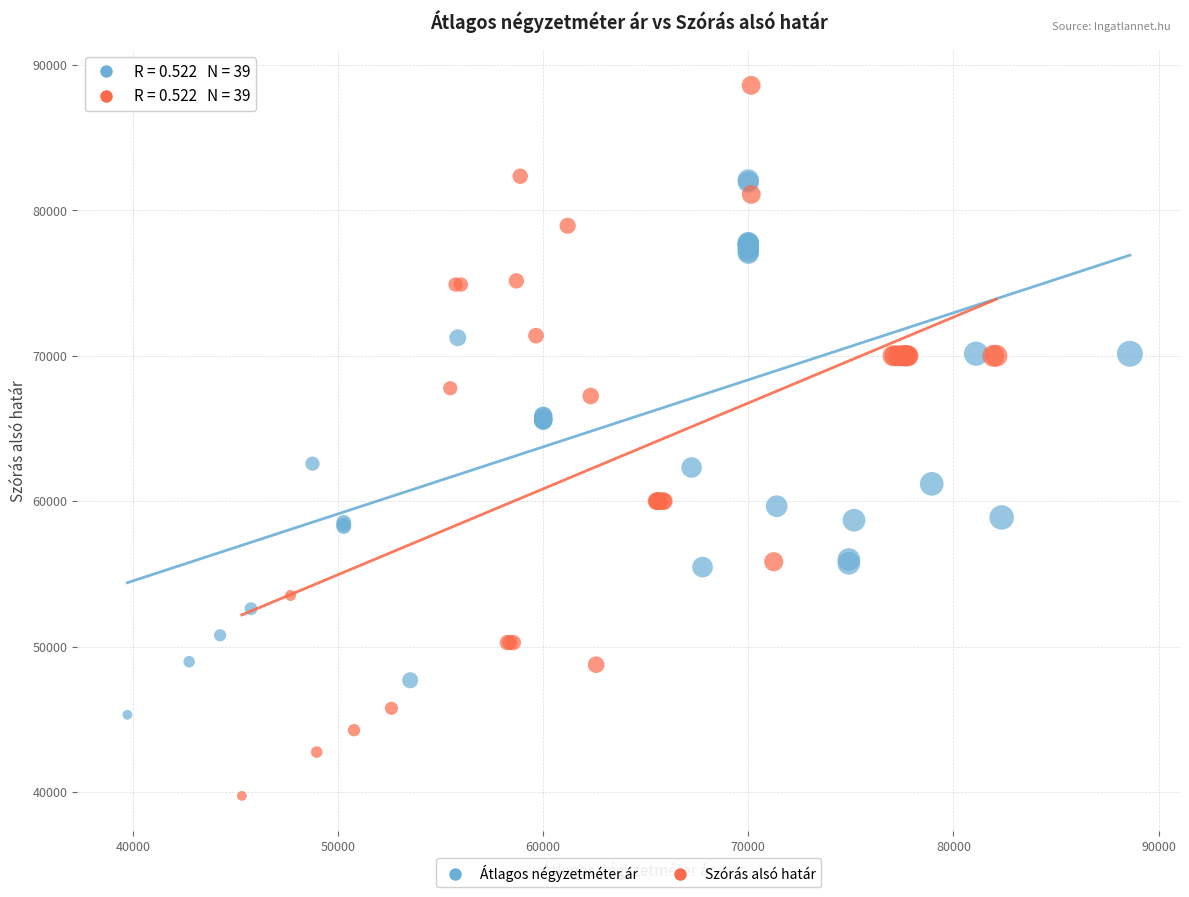

Which series has the largest Y range (max minus min)?

Szórás alsó határ